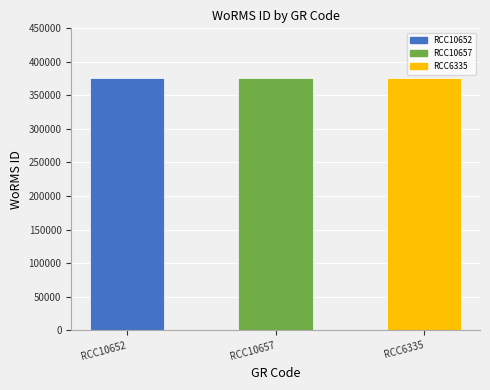

The value at RCC6335 is 375874. True or false?

True